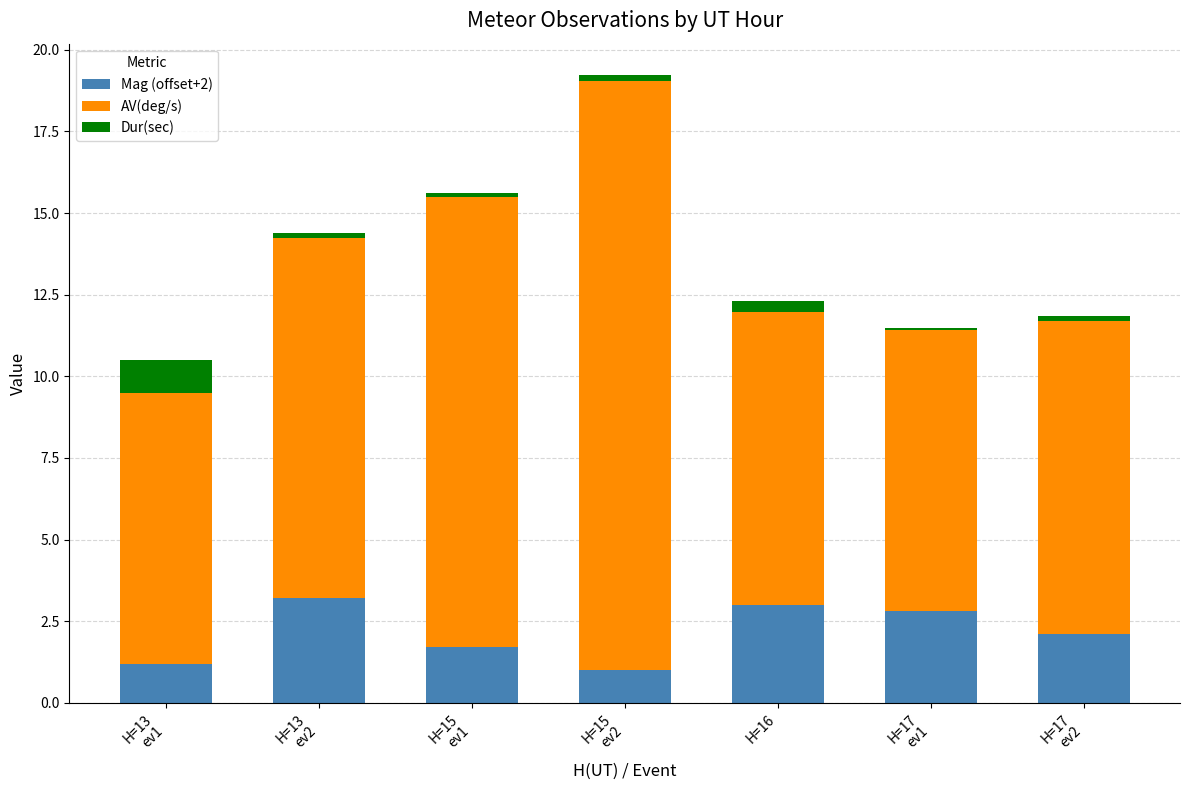

What is the value of the Mag (offset+2) bar at the 2nd from the left?

3.2